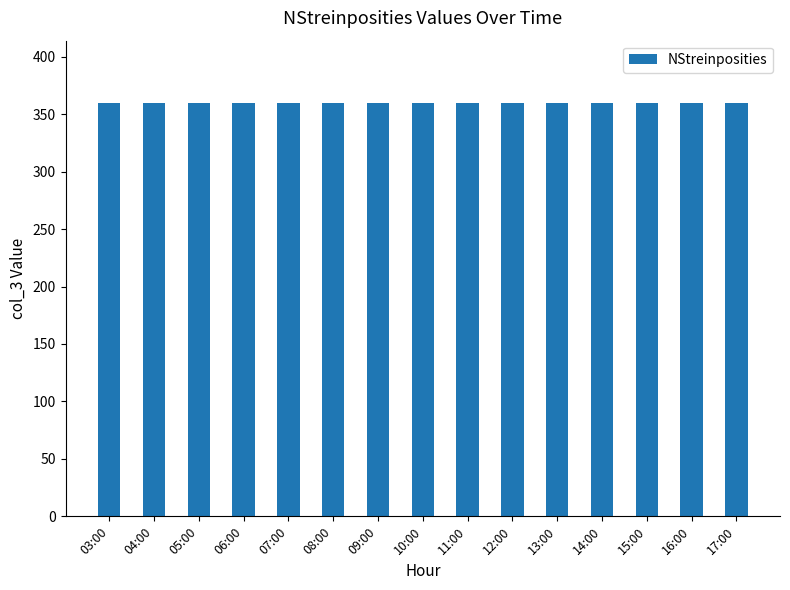

True or false: the data shows 497 at 20:00.

False